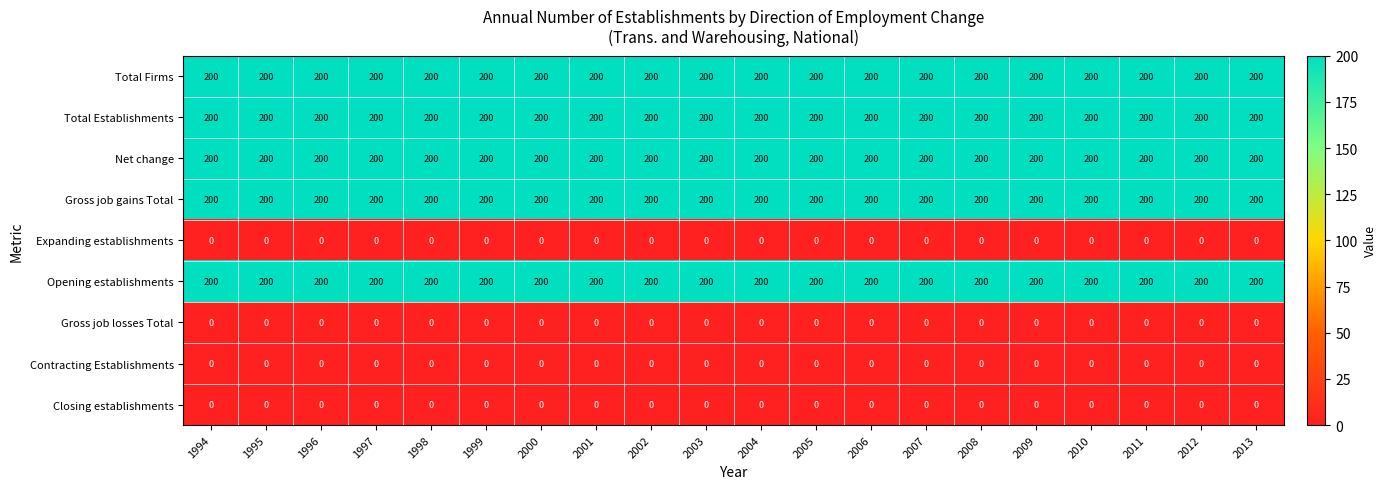

What is the total value across all series at 2012?

1000